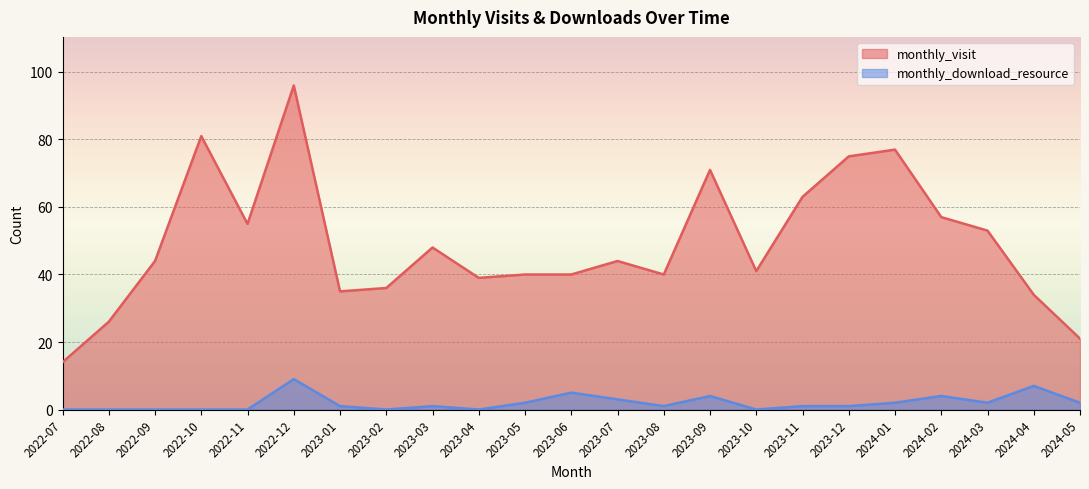

Between 2022-08 and 2023-05, which series saw the biggest shift?

monthly_visit